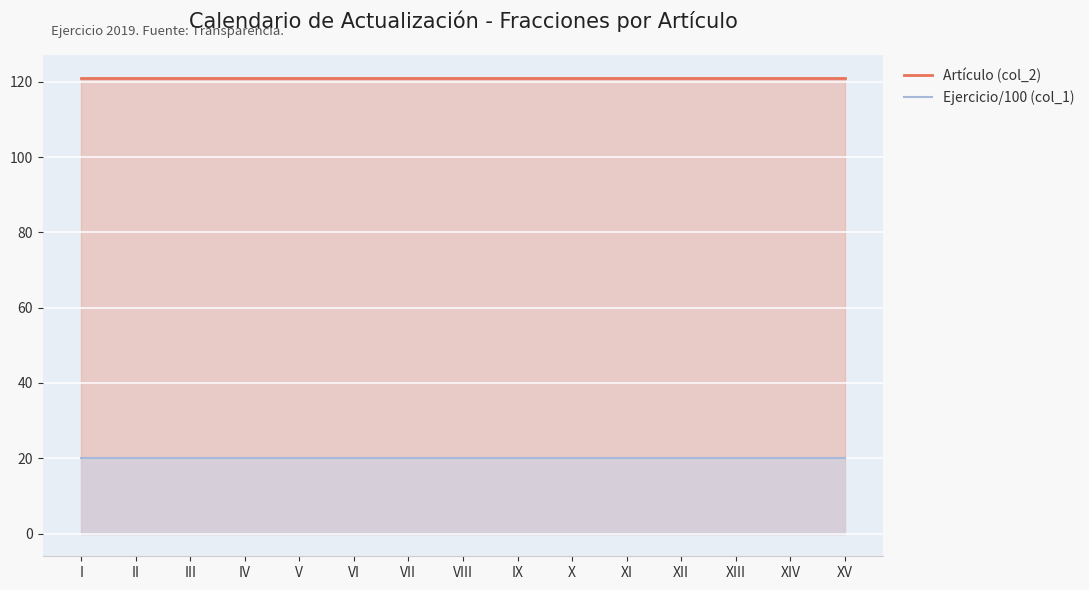

True or false: Artículo (col_2) and Ejercicio/100 (col_1) cross at least once.

False